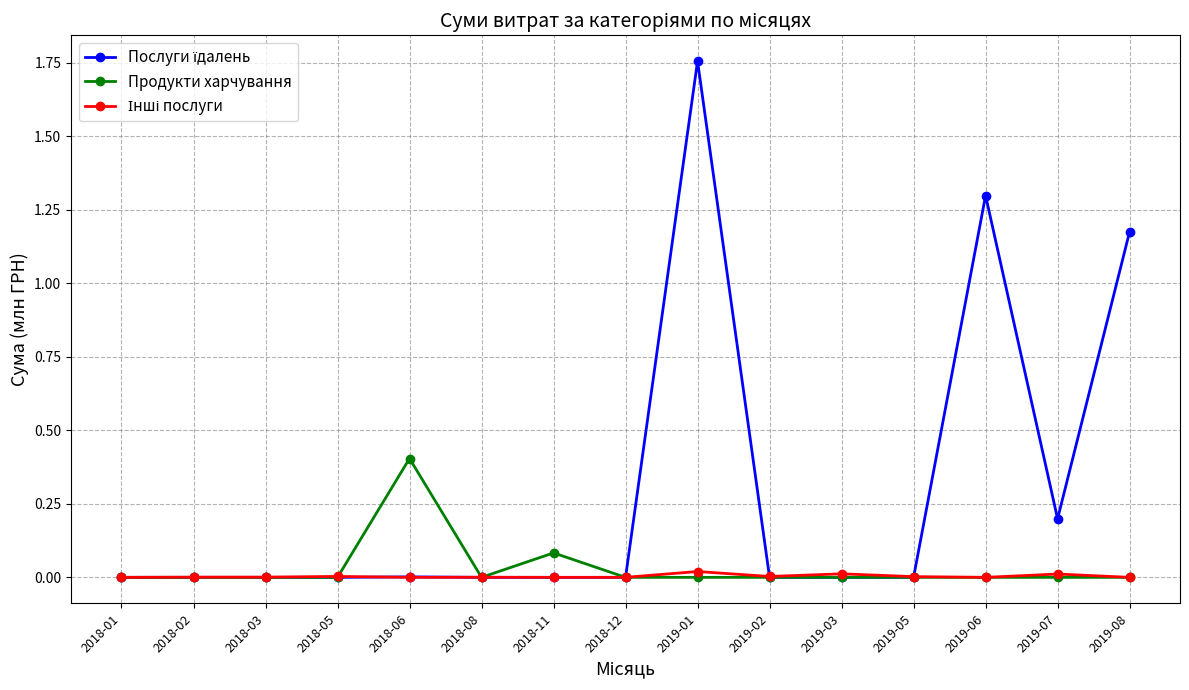

What is the label of the 14th point from the right?

2018-02